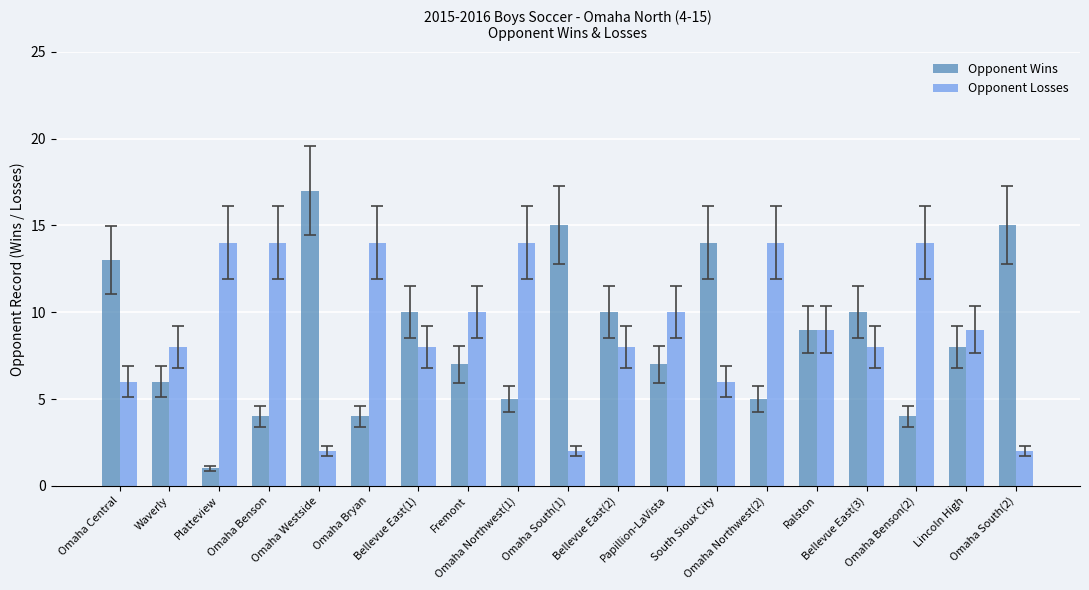

Count the number of categories in the chart.

19